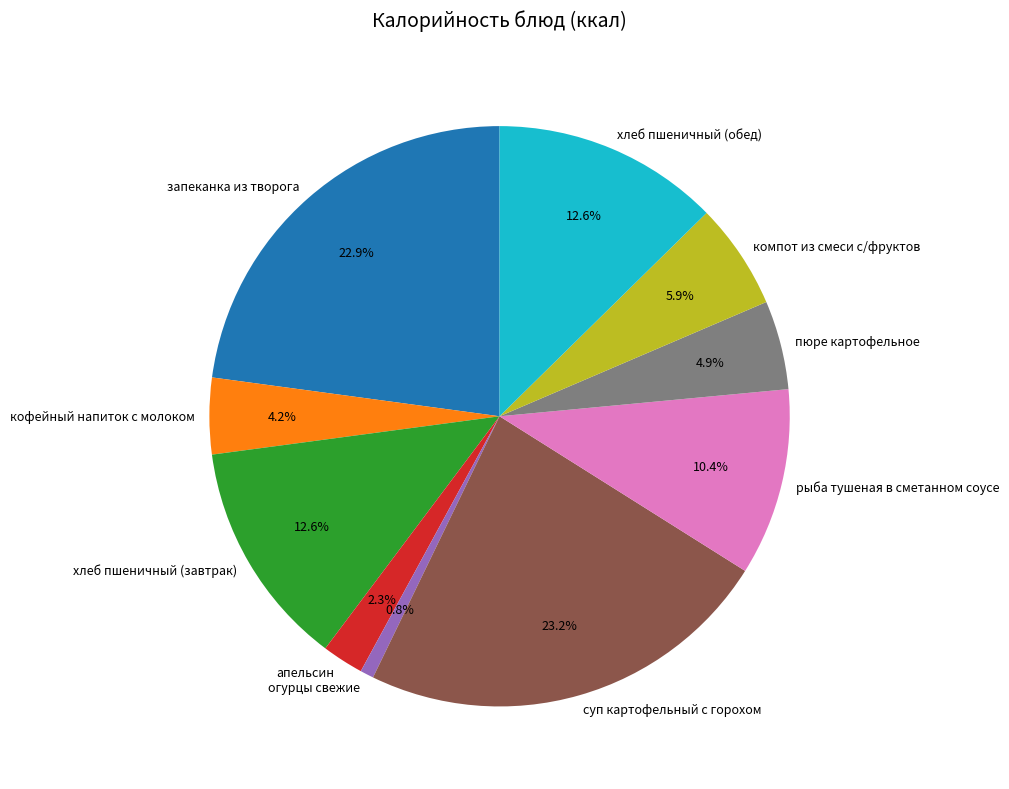

Which slice is the smallest?

огурцы свежие